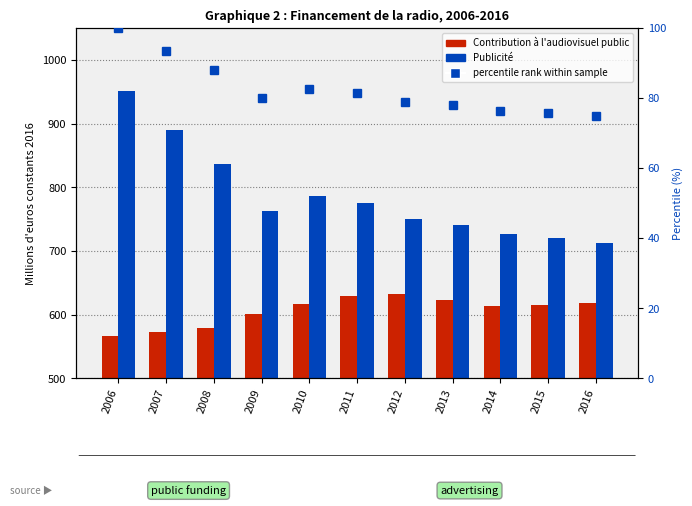

The percentile rank within sample series shows 125.2 at 2014. True or false?

False